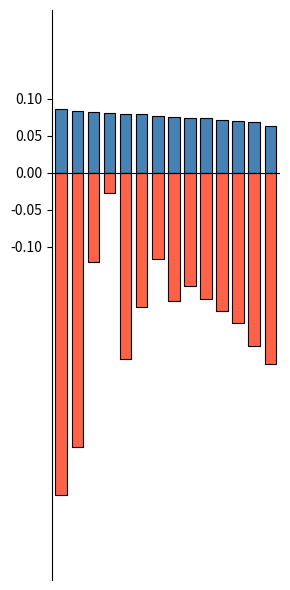

Rank the series by their average value, from highest to lowest.

Axial force, Tan(delta)